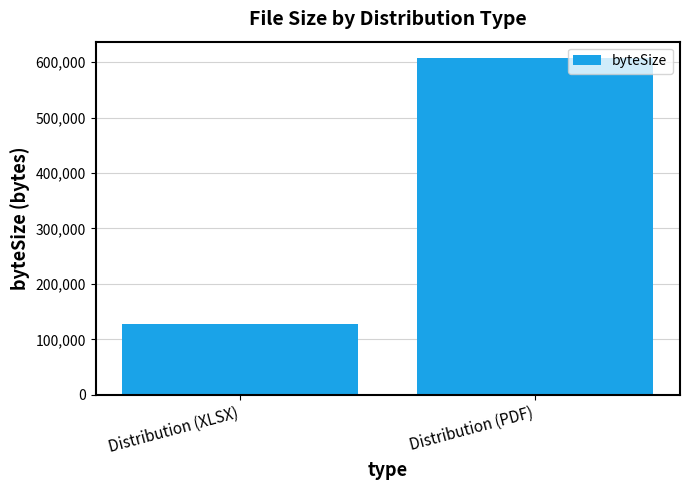

True or false: the data shows 127087 at Distribution (XLSX).

True